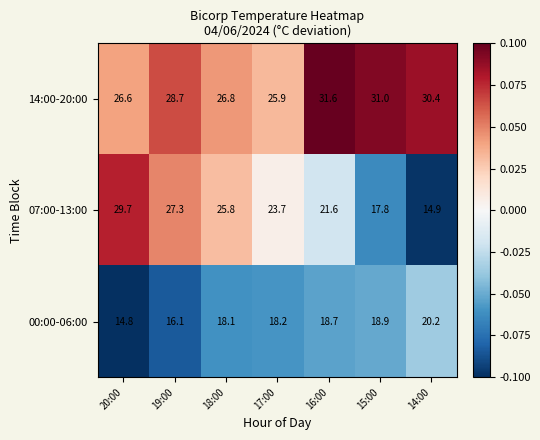

Reading left to right, what are all the values shown in this chart?

14:00-20:00: 26.6	28.7	26.8	25.9	31.6	31.0	30.4
07:00-13:00: 29.7	27.3	25.8	23.7	21.6	17.8	14.9
00:00-06:00: 14.8	16.1	18.1	18.2	18.7	18.9	20.2